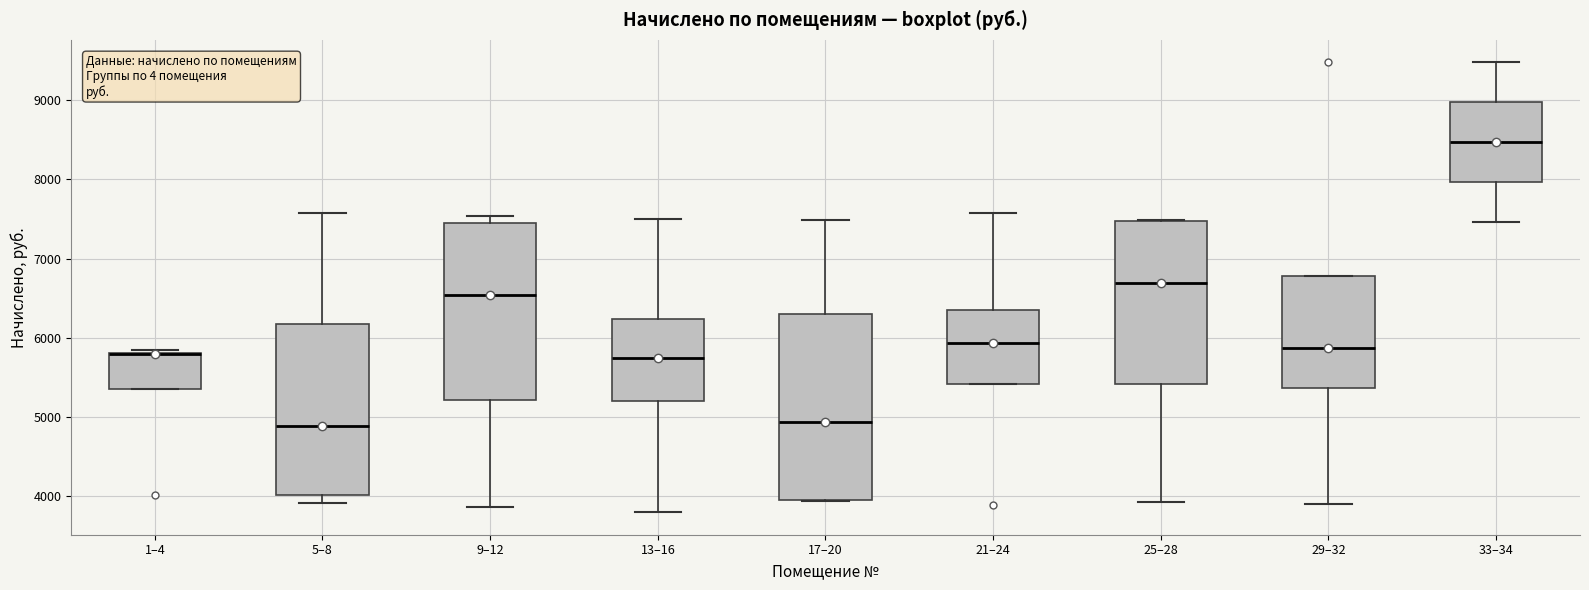

Reading left to right, read every box against the y-axis: the position of its median line, the range the box covers, and the ends of its whiskers. The values are not printed on the chart, so give them approximately, as read against the axis.

1–4: median 5800 (drawn on the box's upper edge), box 5400 to 5800, whiskers 5400 to 5800 (just above the box's upper edge)
5–8: median 4900, box 4000 to 6200, whiskers 3900 to 7600
9–12: median 6500, box 5200 to 7500, whiskers 3900 to 7500 (just above the box's upper edge)
13–16: median 5800, box 5200 to 6200, whiskers 3800 to 7500
17–20: median 4900, box 4000 to 6300, whiskers 3900 to 7500
21–24: median 5900, box 5400 to 6400, whiskers 5400 to 7600
25–28: median 6700, box 5400 to 7500, whiskers 3900 to 7500
29–32: median 5900, box 5400 to 6800, whiskers 3900 to 6800
33–34: median 8500, box 8000 to 9000, whiskers 7500 to 9500